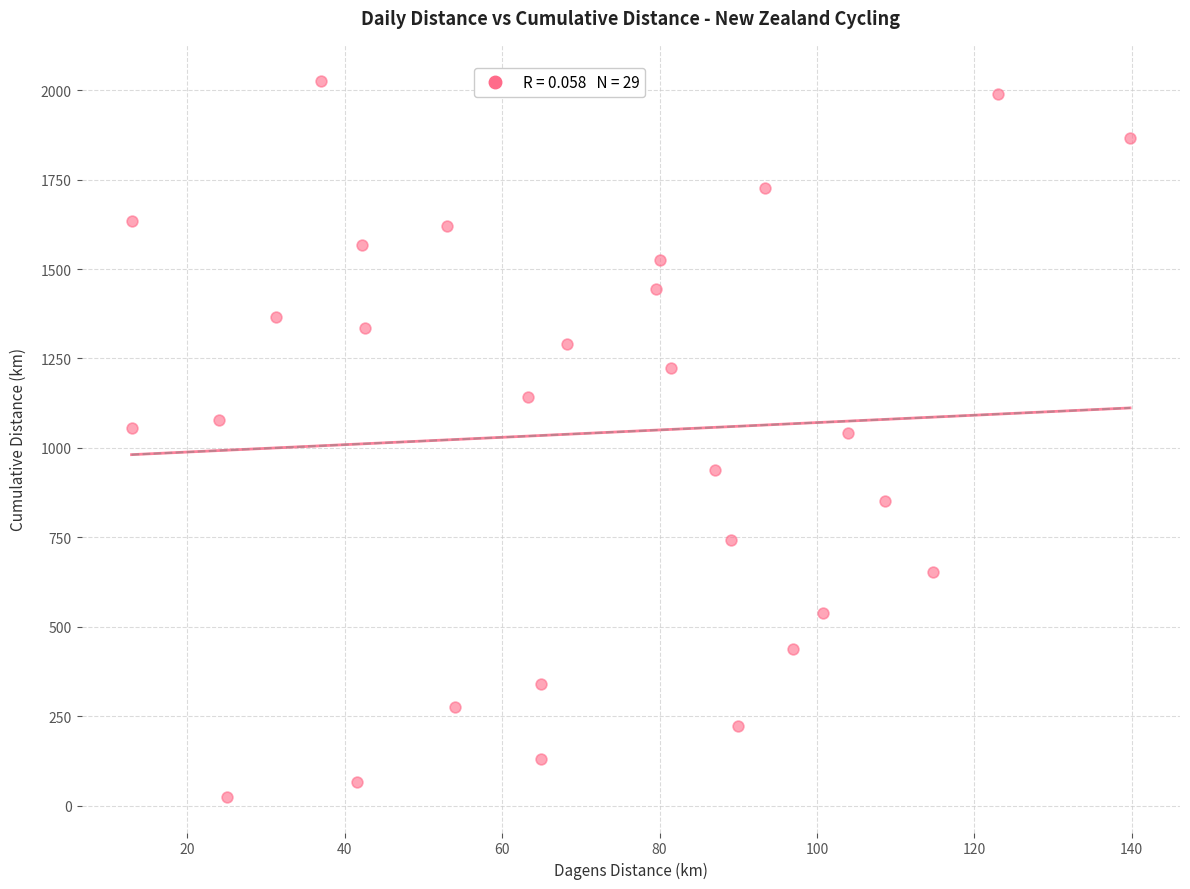

What is the range of Y values (max minus min)?

2001.7